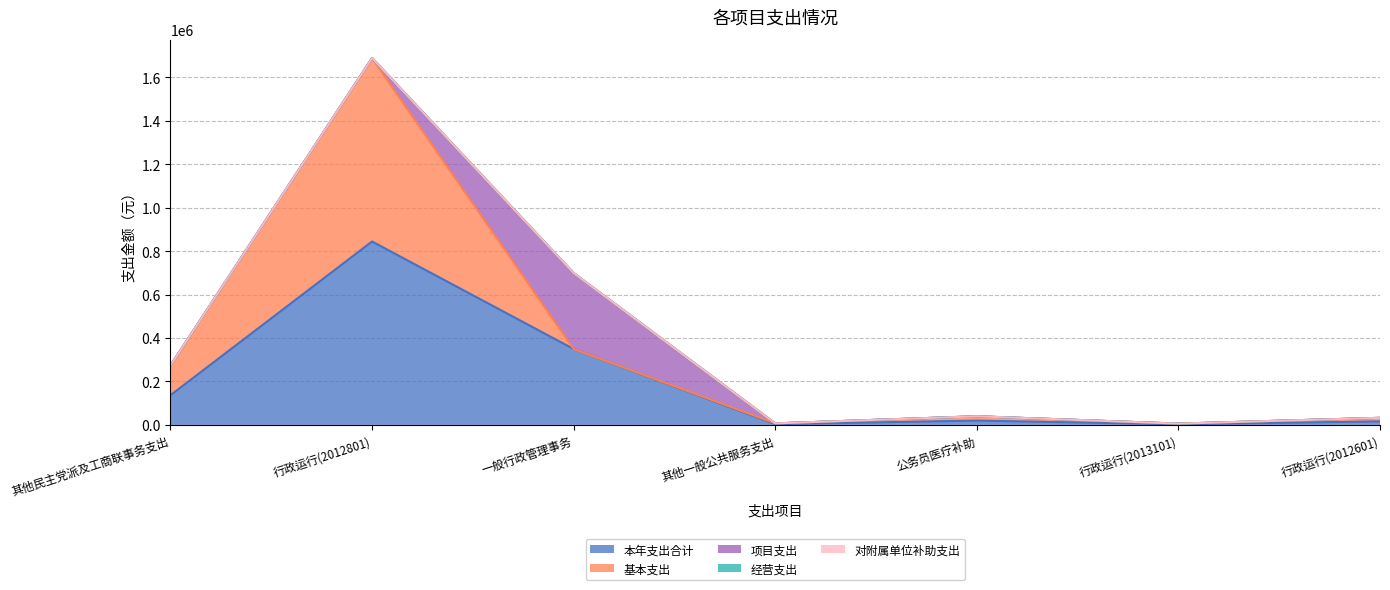

How many lines are shown in the chart?

5